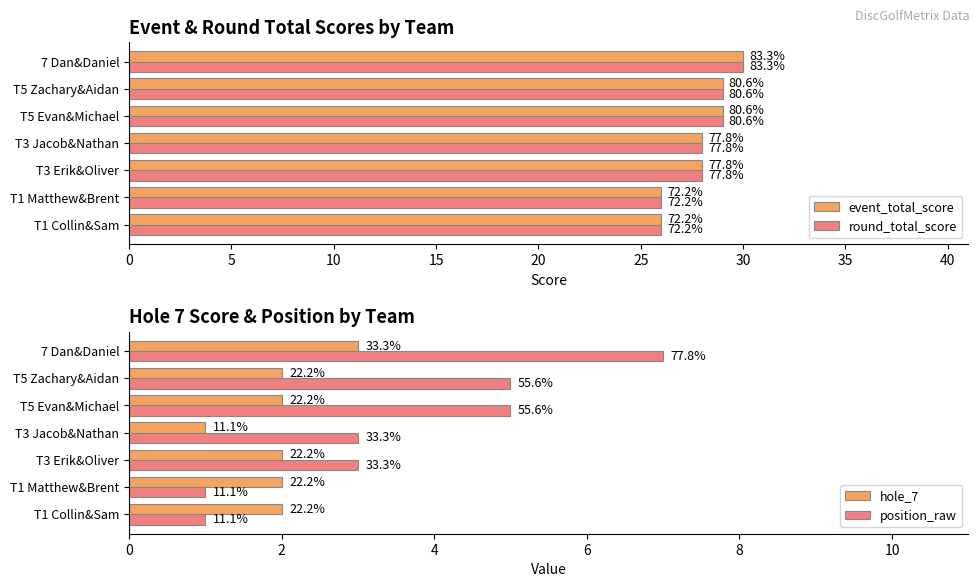

How many hole_7 values are between 2 and 3?

6